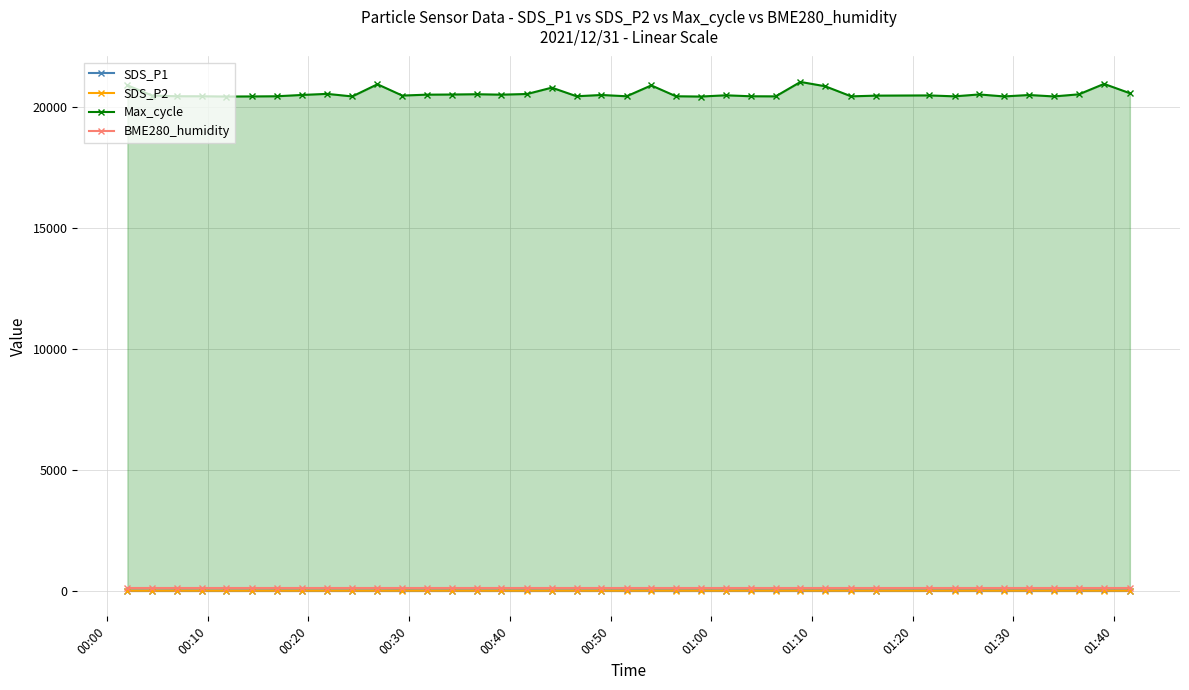

Which series has the largest range (max minus min)?

Max_cycle